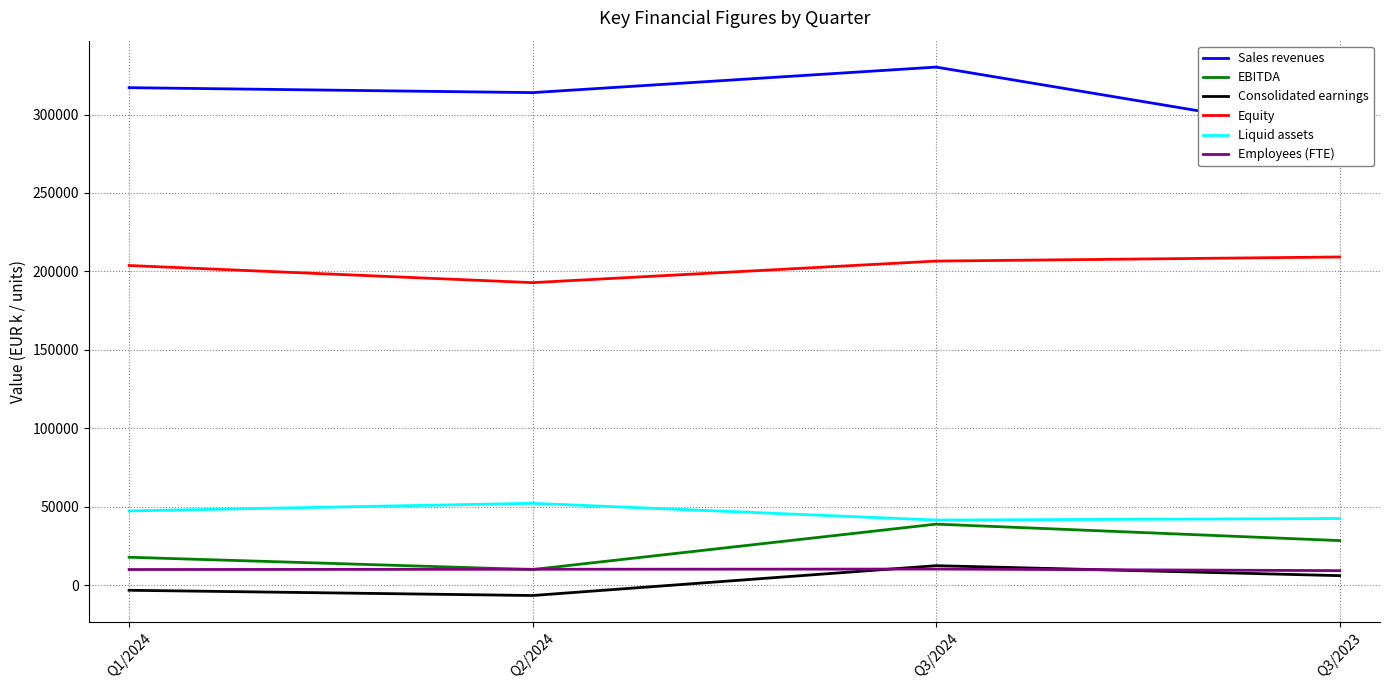

Is the value of Consolidated earnings at Q3/2023 greater than the value of Employees (FTE) at Q3/2024?

No